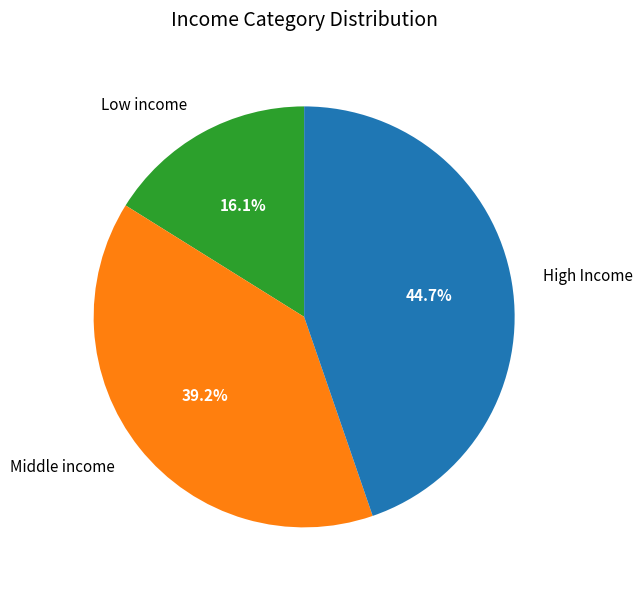

To the nearest percent, what is the difference between the largest and smallest slice percentages?

29%